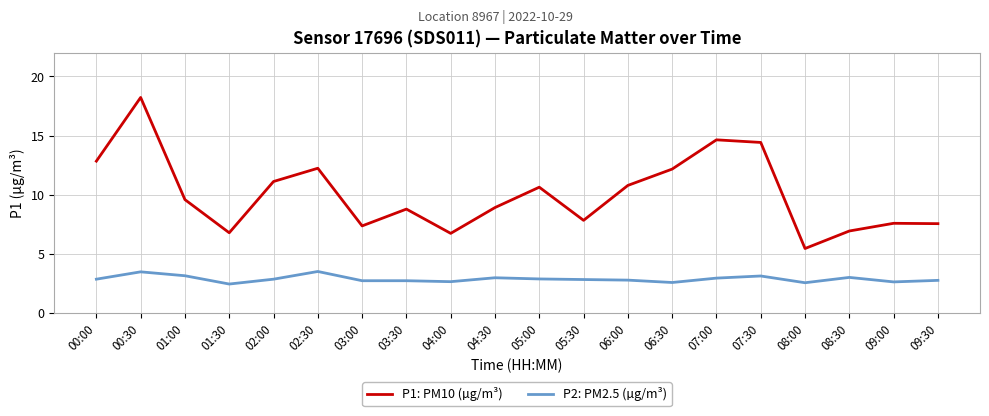

Rank the series at 00:00 from highest to lowest value.

P1: PM10 (µg/m³), P2: PM2.5 (µg/m³)